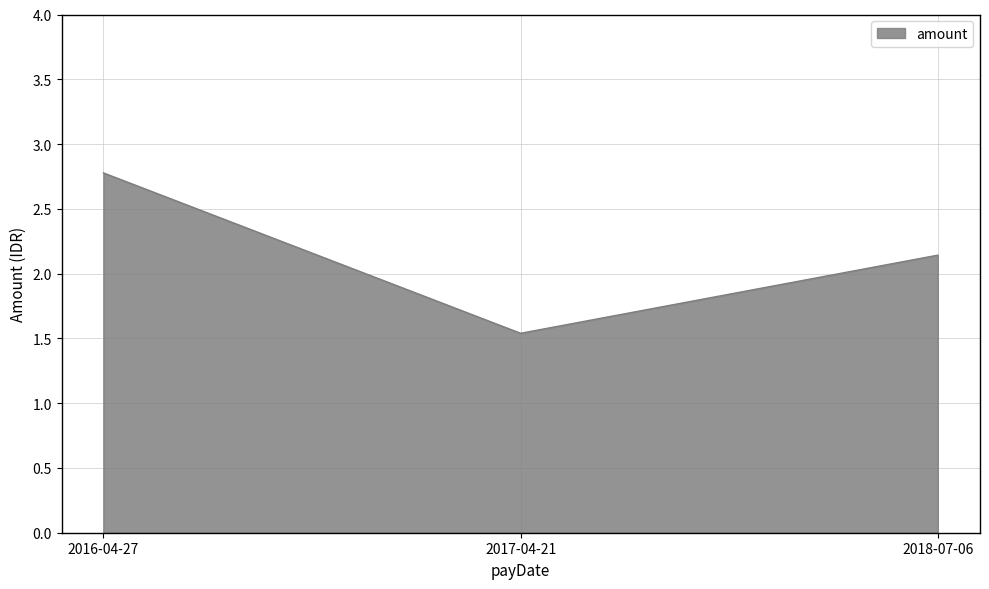

How many values exceed 2?

2